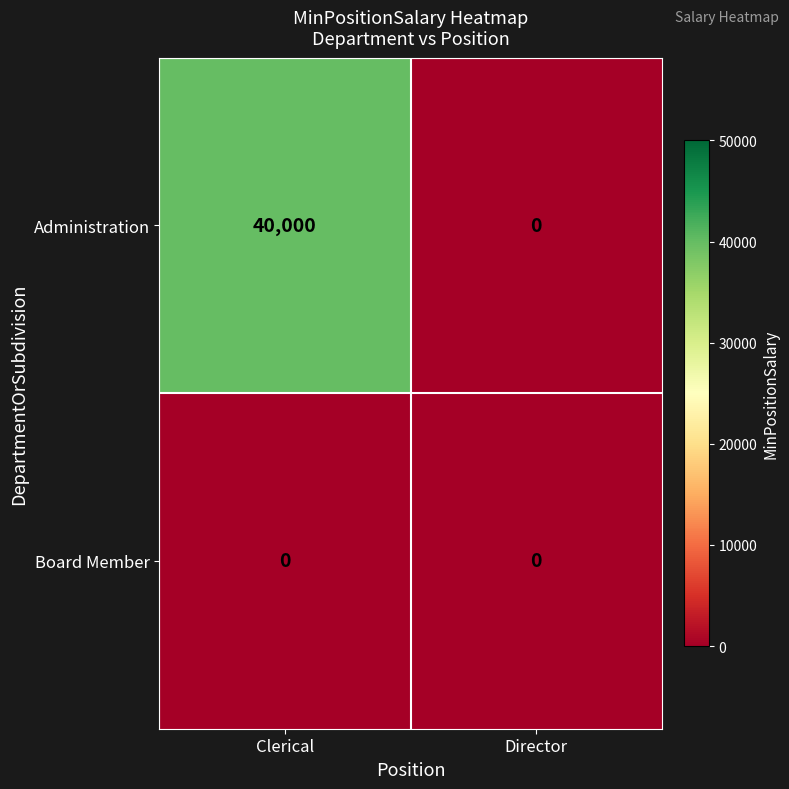

Rank the categories by Administration value from lowest to highest.

Director, Clerical